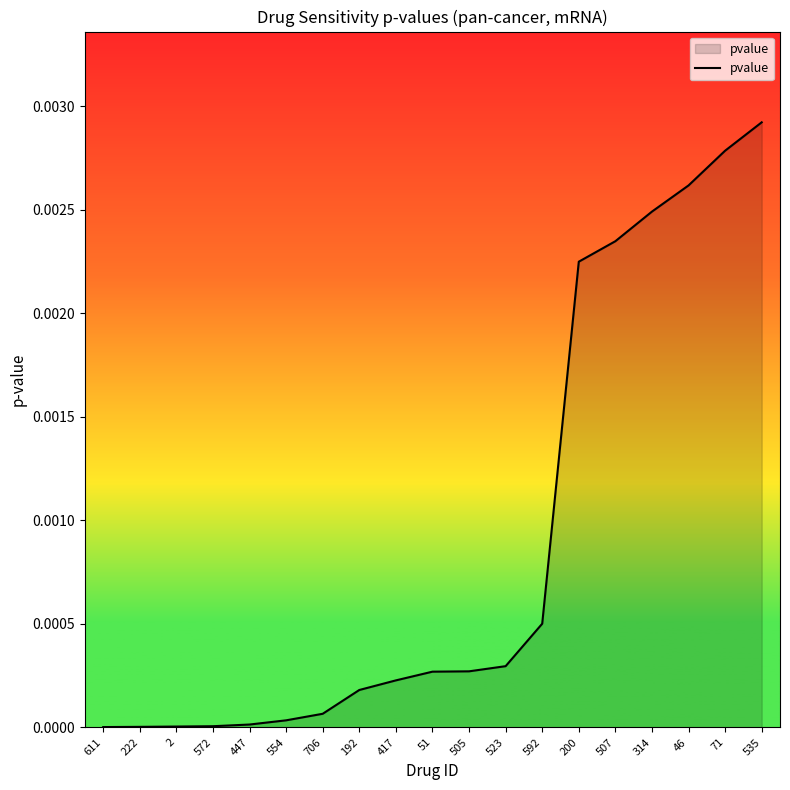

The chart shows a value of 0.0 at 192. True or false?

True